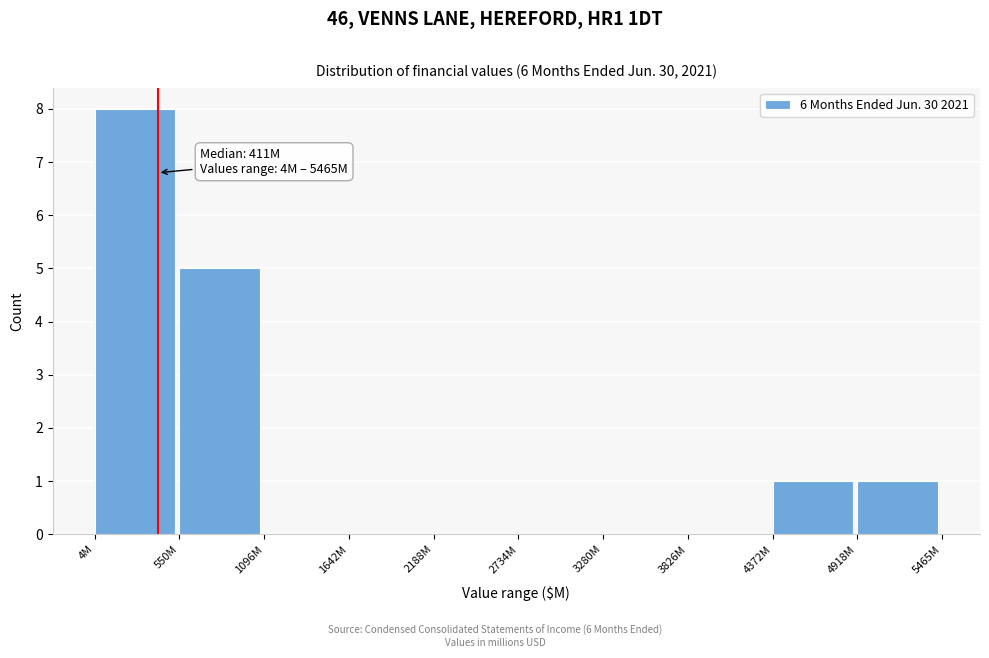

Reading right to left, list all the values displayed in this chart.

4918M=1	4372M=1	3826M=0	3280M=0	2734M=0	2188M=0	1642M=0	1096M=0	550M=5	4M=8